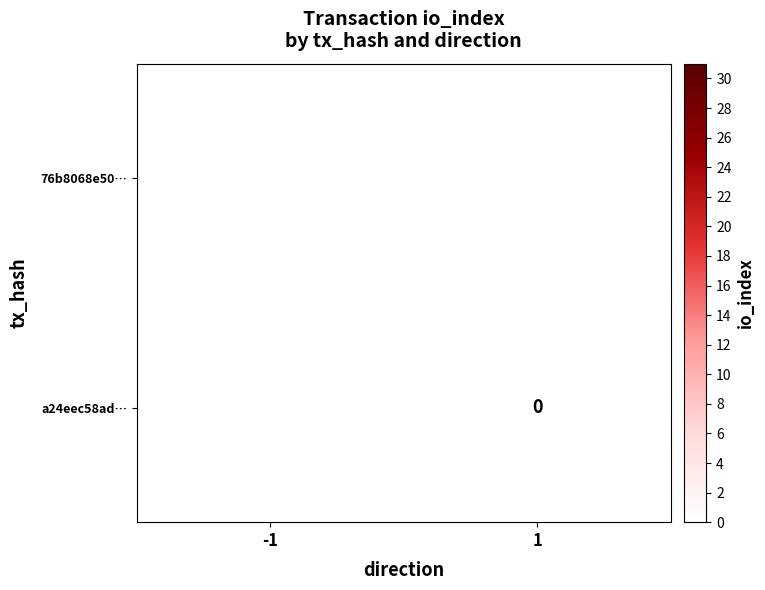

True or false: 76b8068e50… has a value of 31 at -1.

True